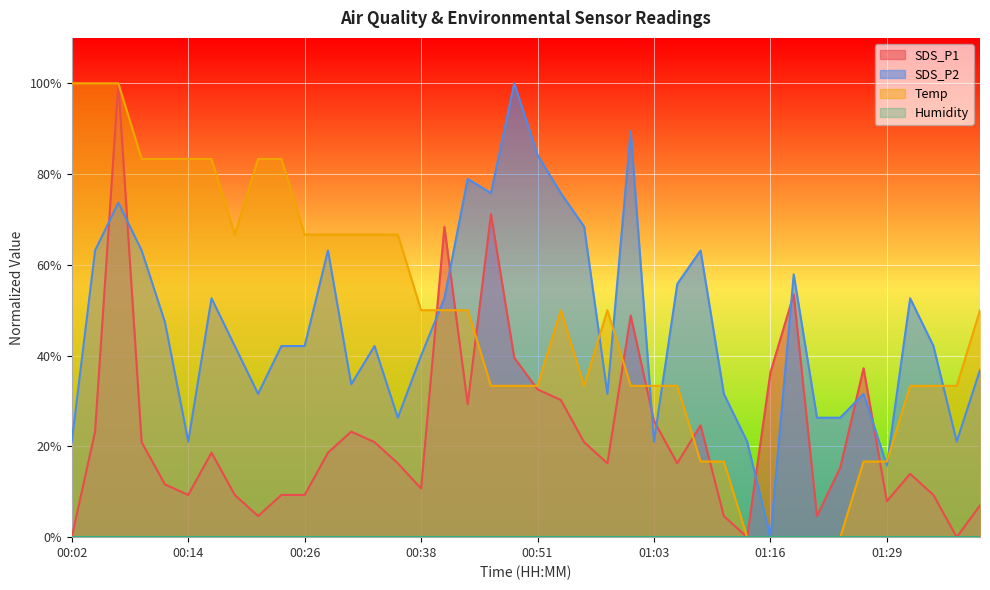

How many interior local peaks does the SDS_P1 series have?

10